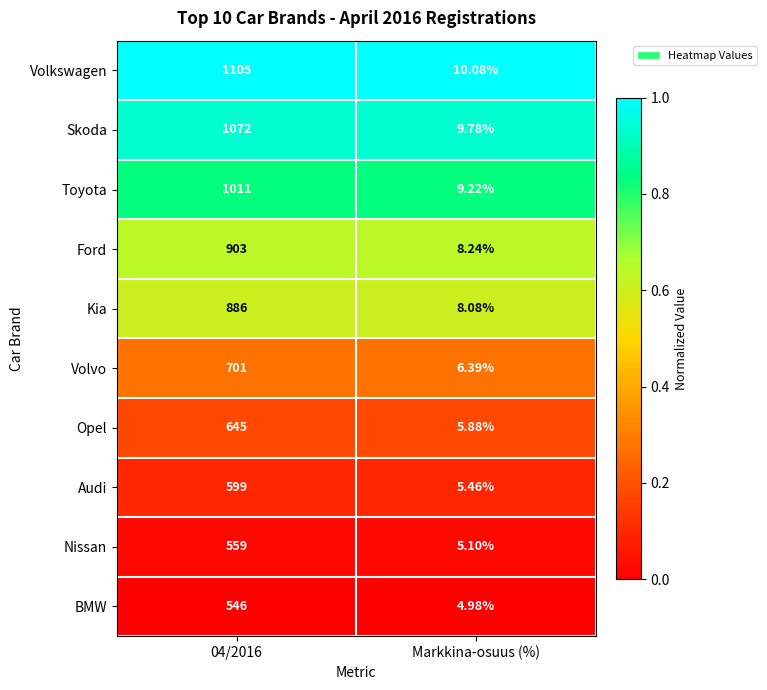

Which series changed the most between 04/2016 and Markkina-osuus (%)?

Volkswagen